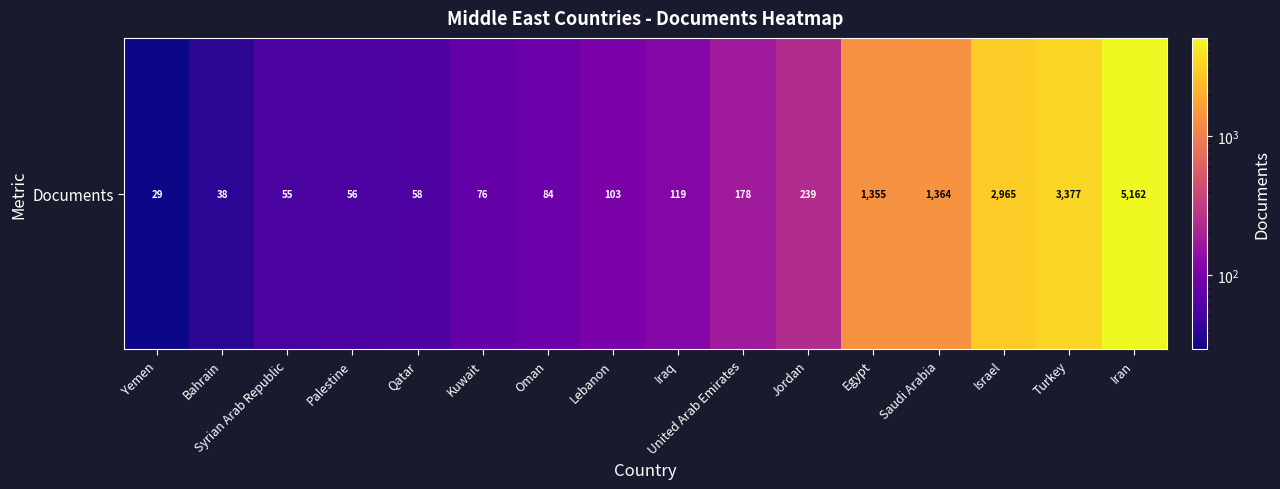

How many data points are less than 119?

8